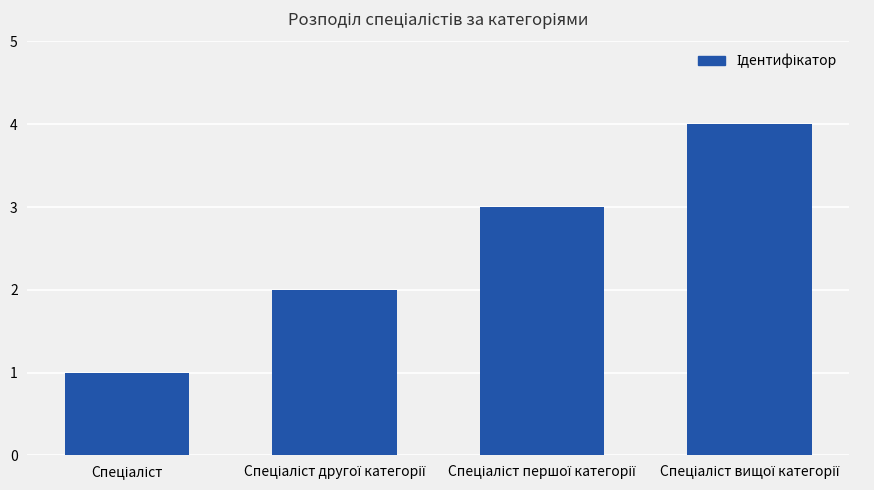

How many categories are shown in the chart?

4